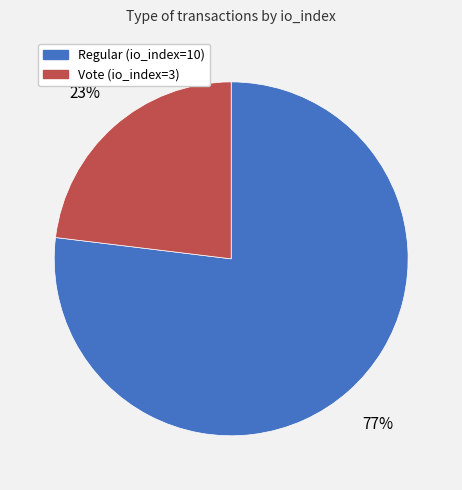

True or false: Regular (io_index=10) accounts for 90% of the total.

False